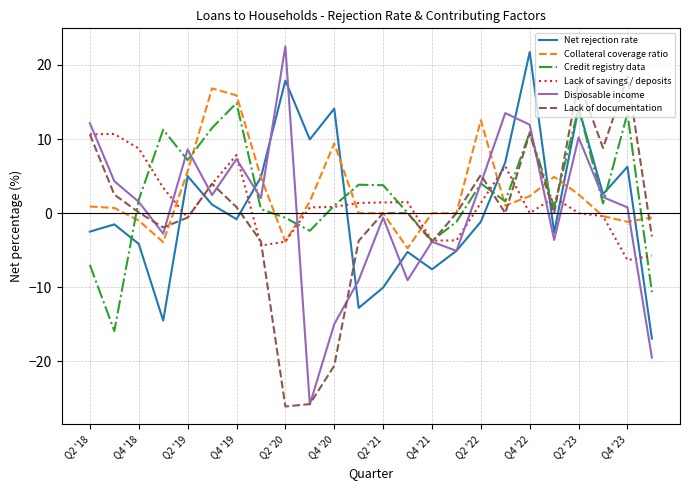

True or false: Collateral coverage ratio and Credit registry data cross at least once.

True